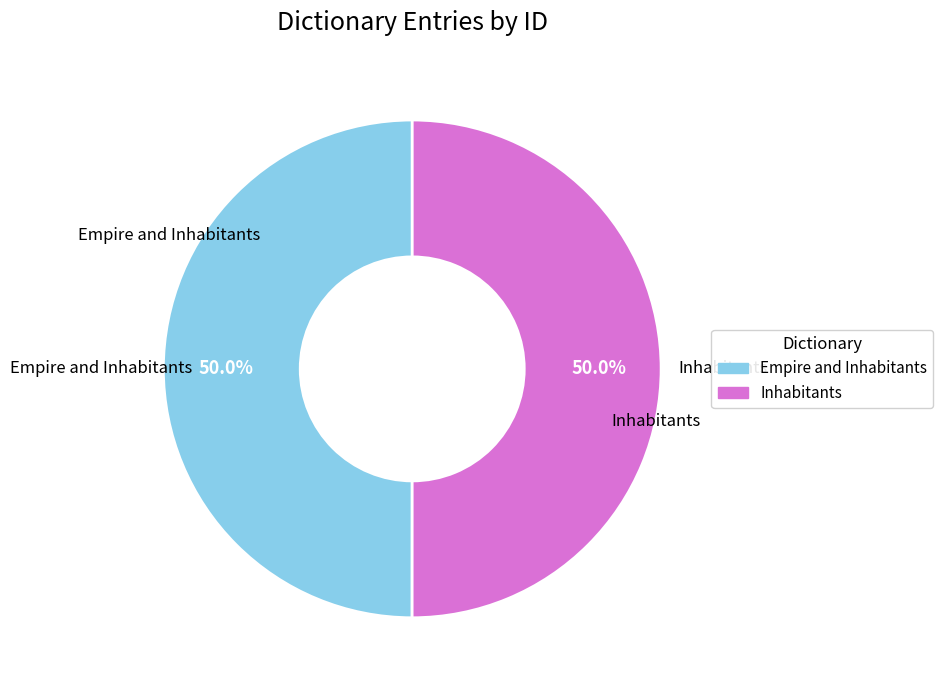

What is the ratio of the value at Inhabitants to the value at Empire and Inhabitants?

1.0